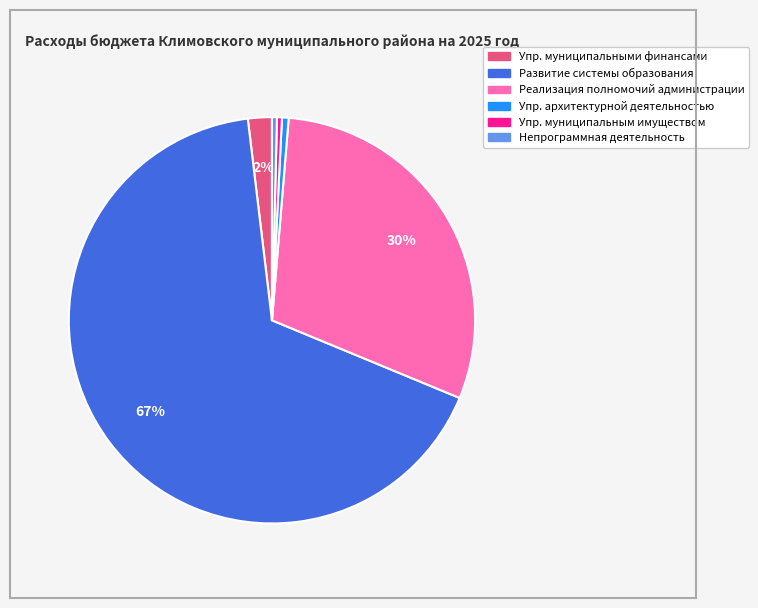

To the nearest percent, what is the average slice percentage?

17%